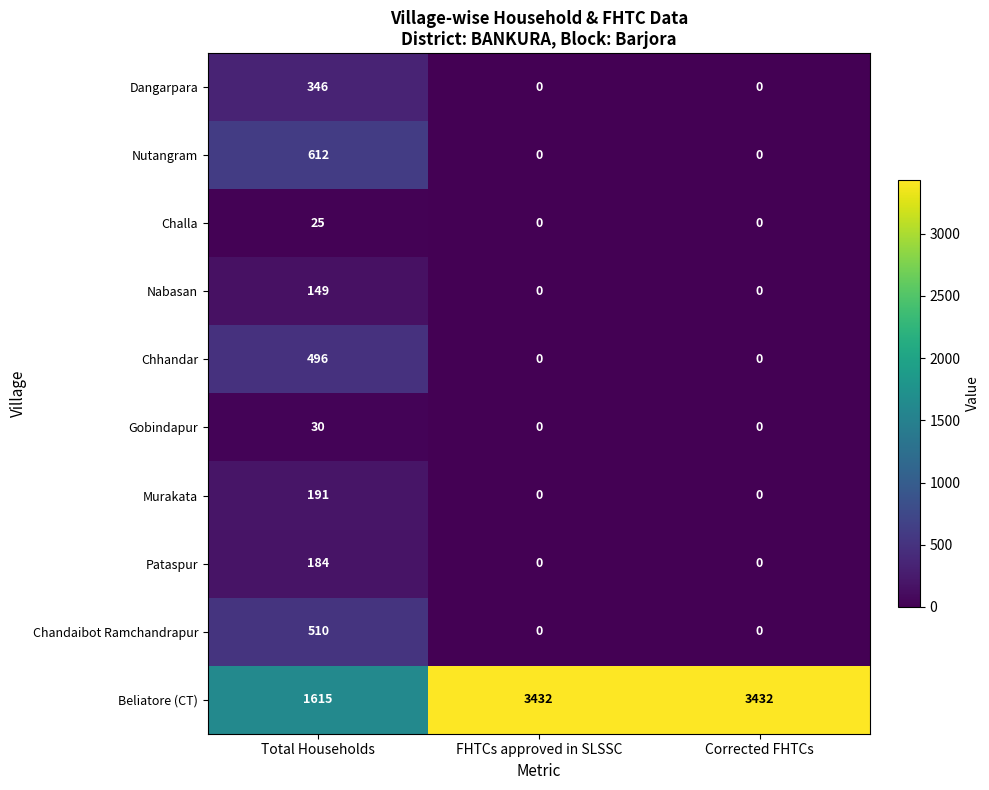

At Total Households, list the series in order from largest to smallest.

Beliatore (CT), Nutangram, Chandaibot Ramchandrapur, Chhandar, Dangarpara, Murakata, Pataspur, Nabasan, Gobindapur, Challa